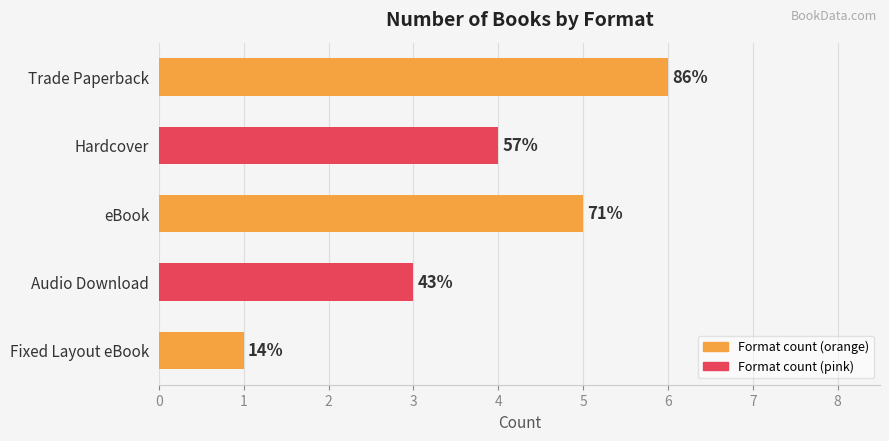

How many bars are there in total?

5